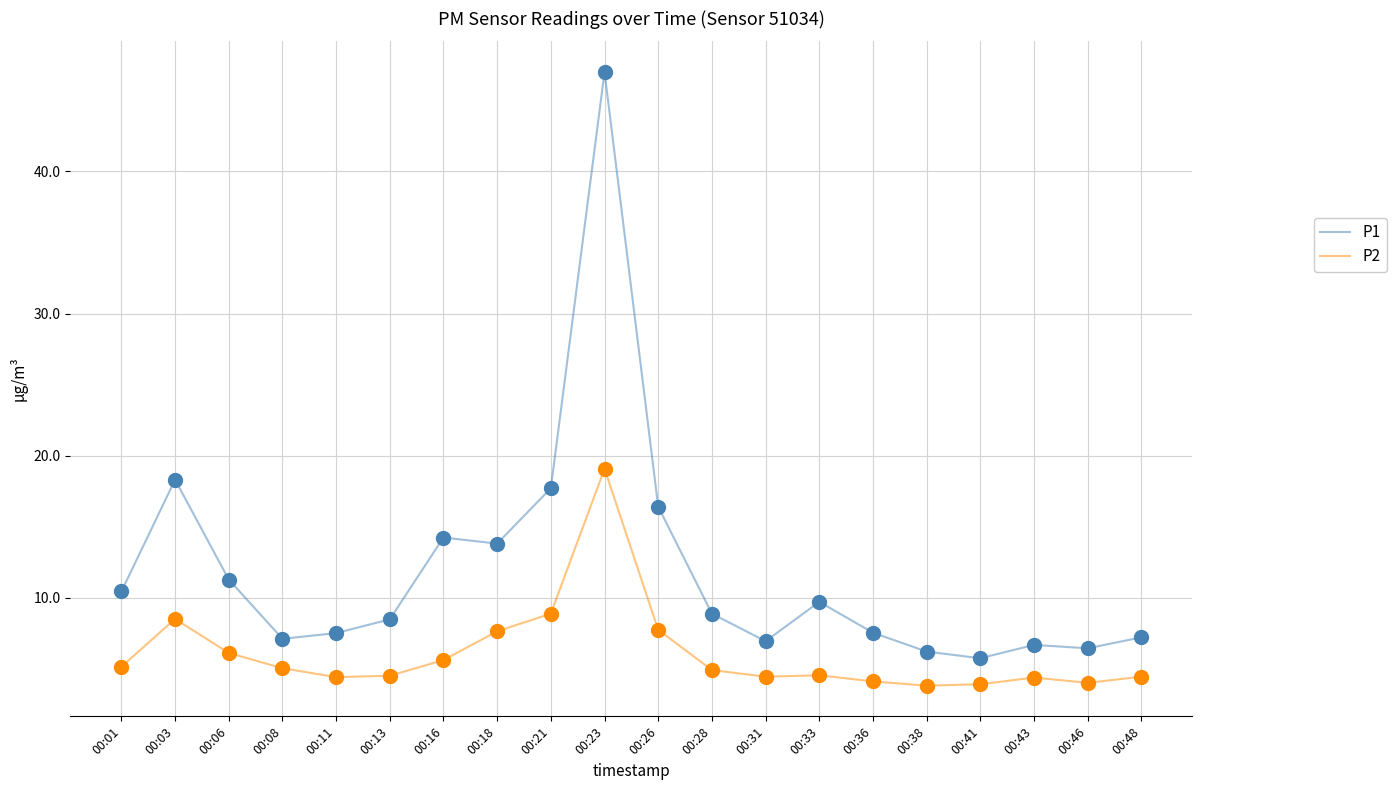

Is the value of P2 at 00:01 greater than the value of P1 at 00:06?

No